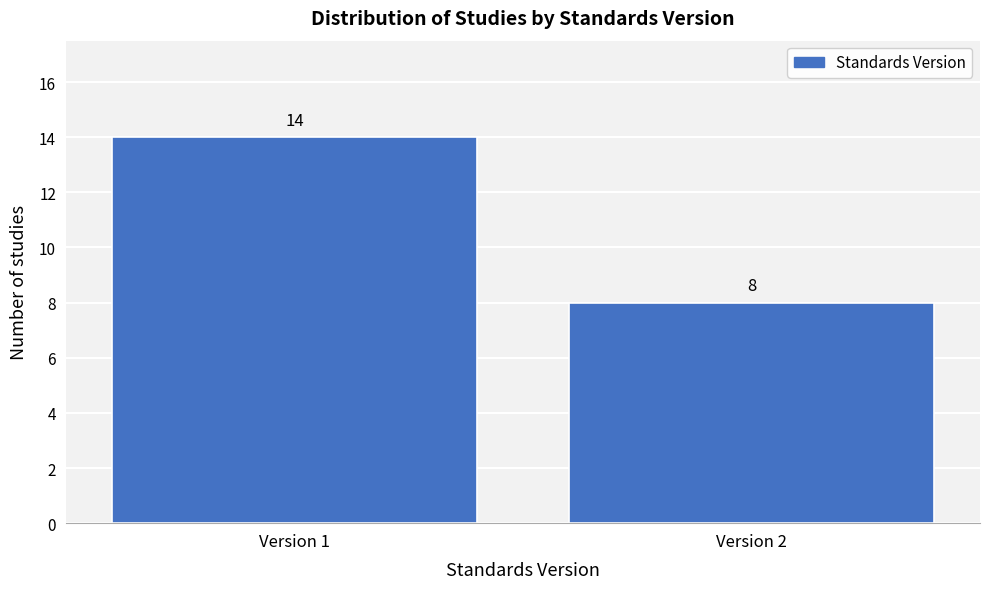

Reading left to right, list all the values displayed in this chart.

Version 1=14	Version 2=8